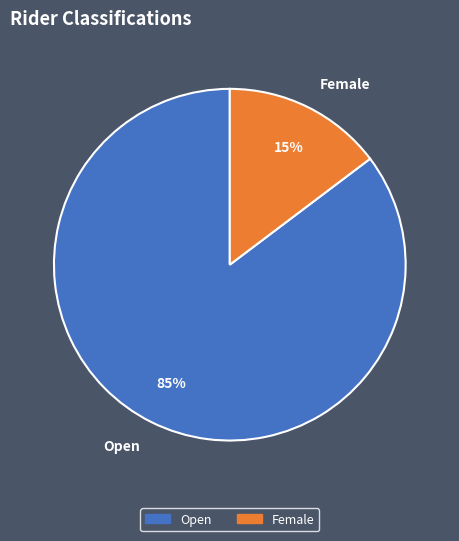

Do Female and Open together represent more than half of the pie?

Yes